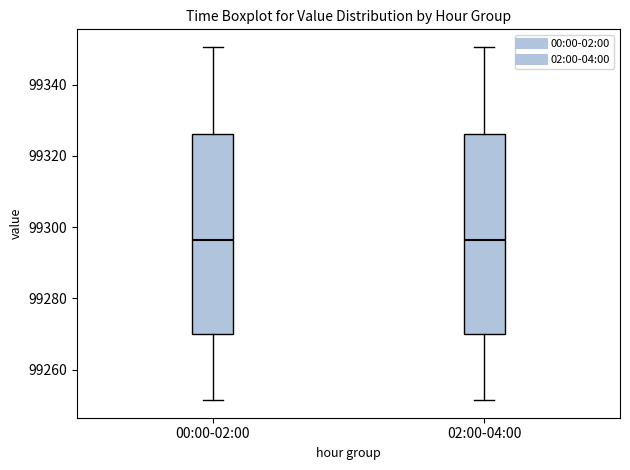

Reading left to right, transcribe this box plot: for each box, give where its median line is, the range the box spans, and where its two whiskers end, as read against the y-axis. The values are not printed on the chart, so give them approximately, as read against the axis.

00:00-02:00: median 99296, box 99270 to 99326, whiskers 99252 to 99350
02:00-04:00: median 99296, box 99270 to 99326, whiskers 99252 to 99350